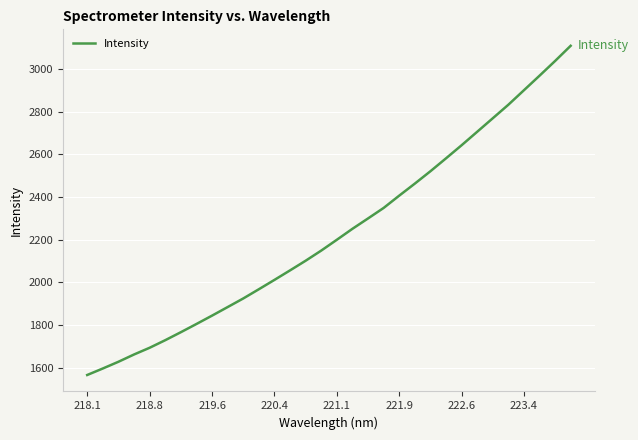

What is the minimum value shown in the chart?

1564.9